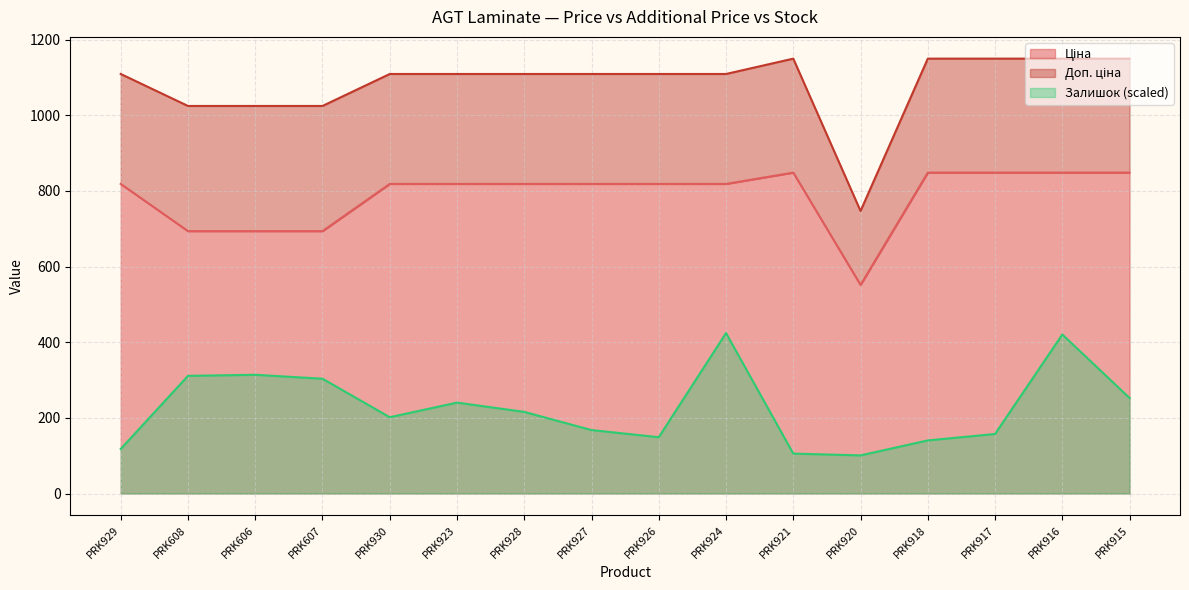

Rank the series at PRK923 from lowest to highest value.

Залишок, Ціна, Доп. ціна